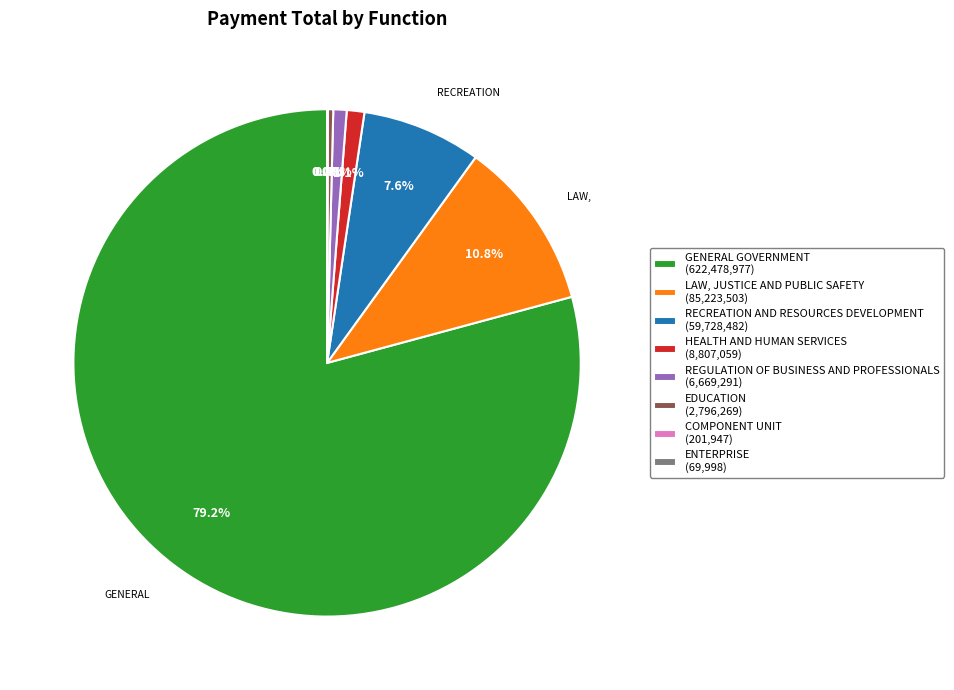

How much of the chart is everything except REGULATION OF BUSINESS AND PROFESSIONALS (6,669,291)?

99.2%